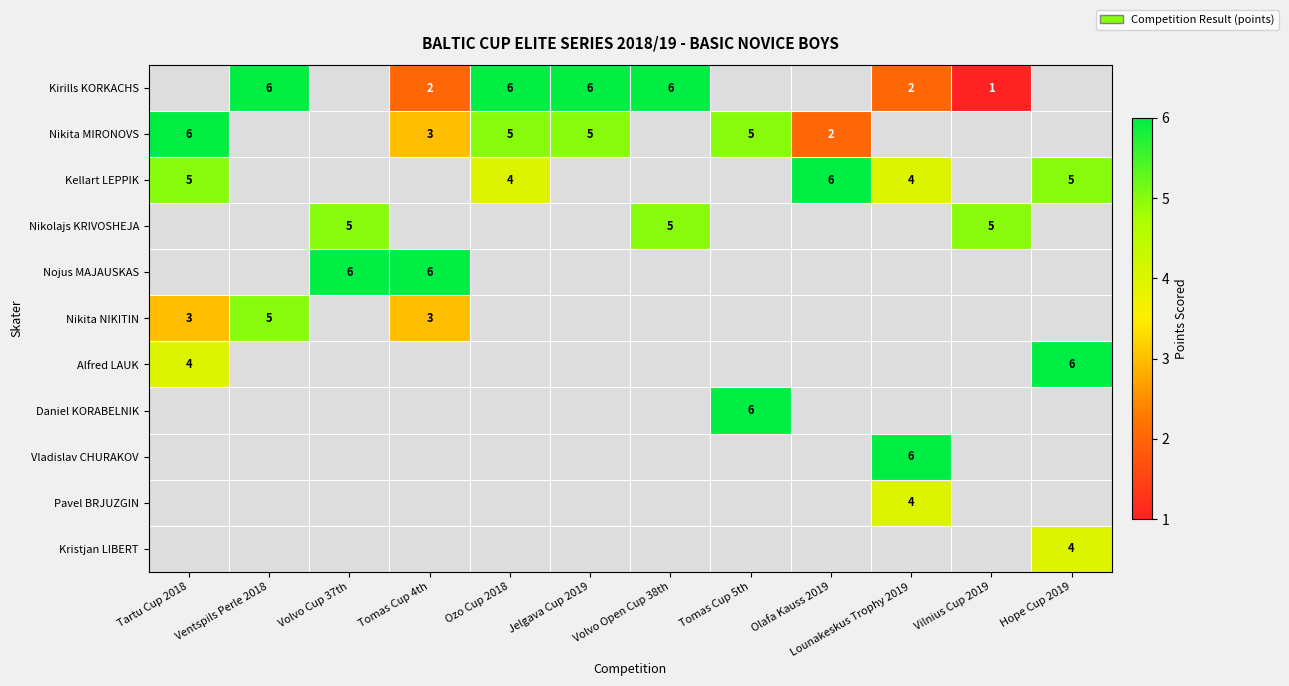

The Alfred LAUK series shows 6 at Hope Cup 2019. True or false?

True